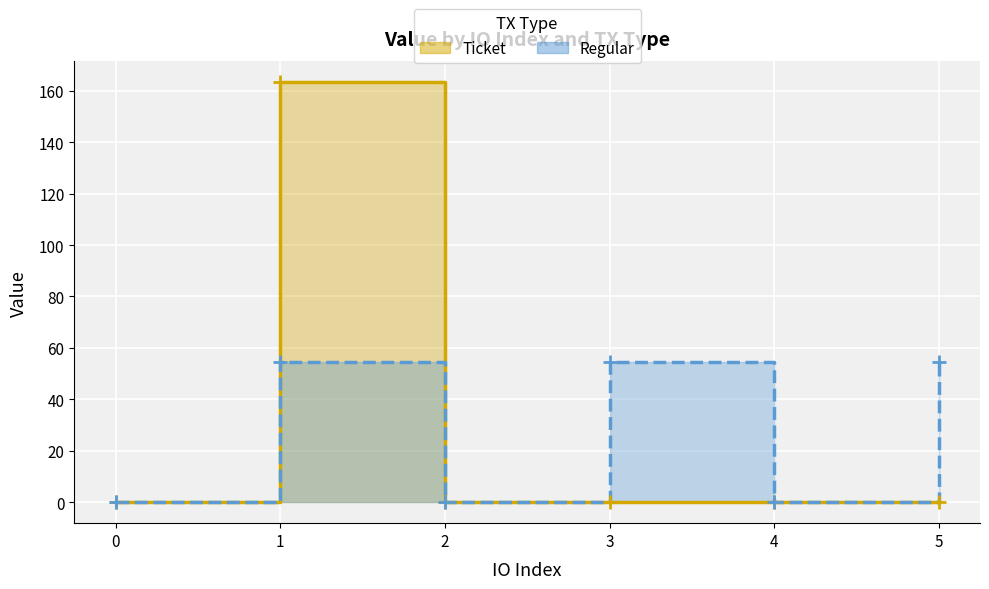

How many interior local peaks does the Ticket series have?

1